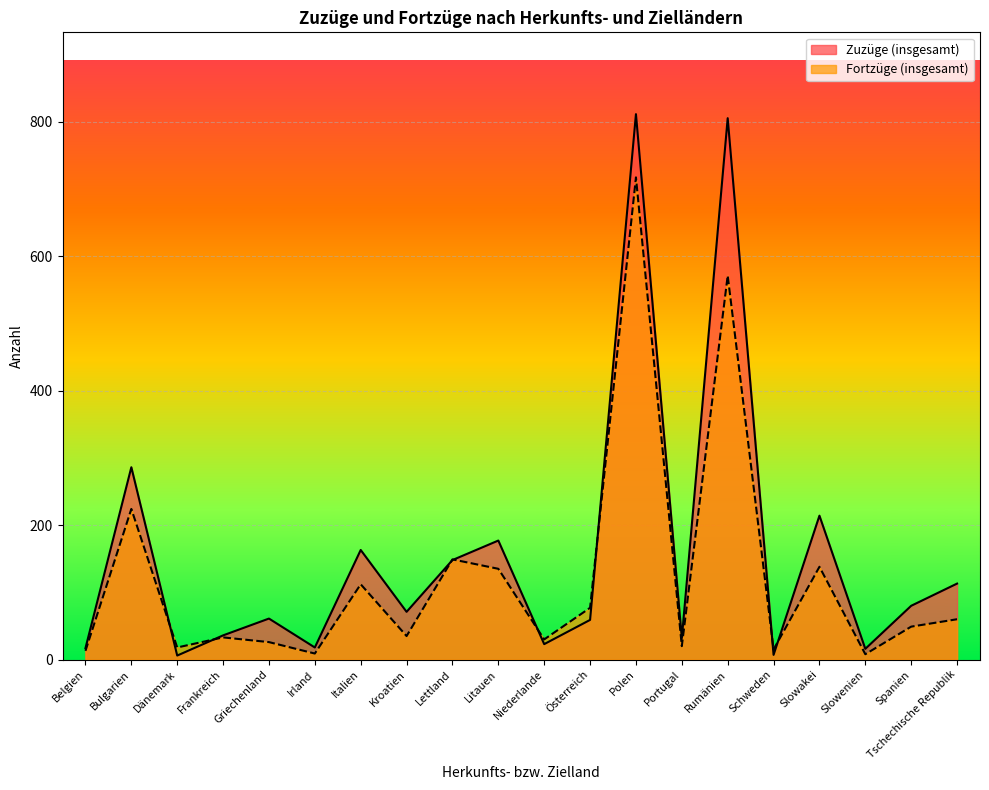

What is the sum of the Zuzüge (insgesamt) values at Italien and Polen?

974